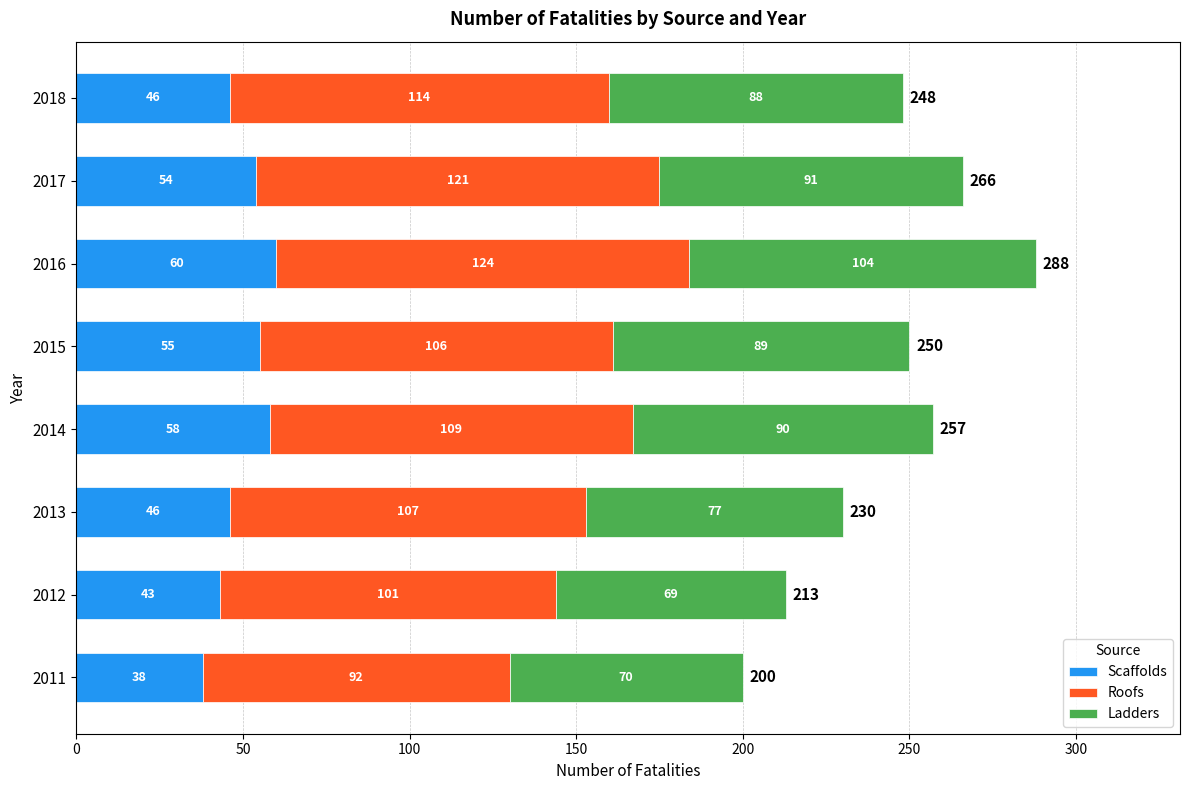

What is the difference between the maximum and second lowest values in the Scaffolds series?

17